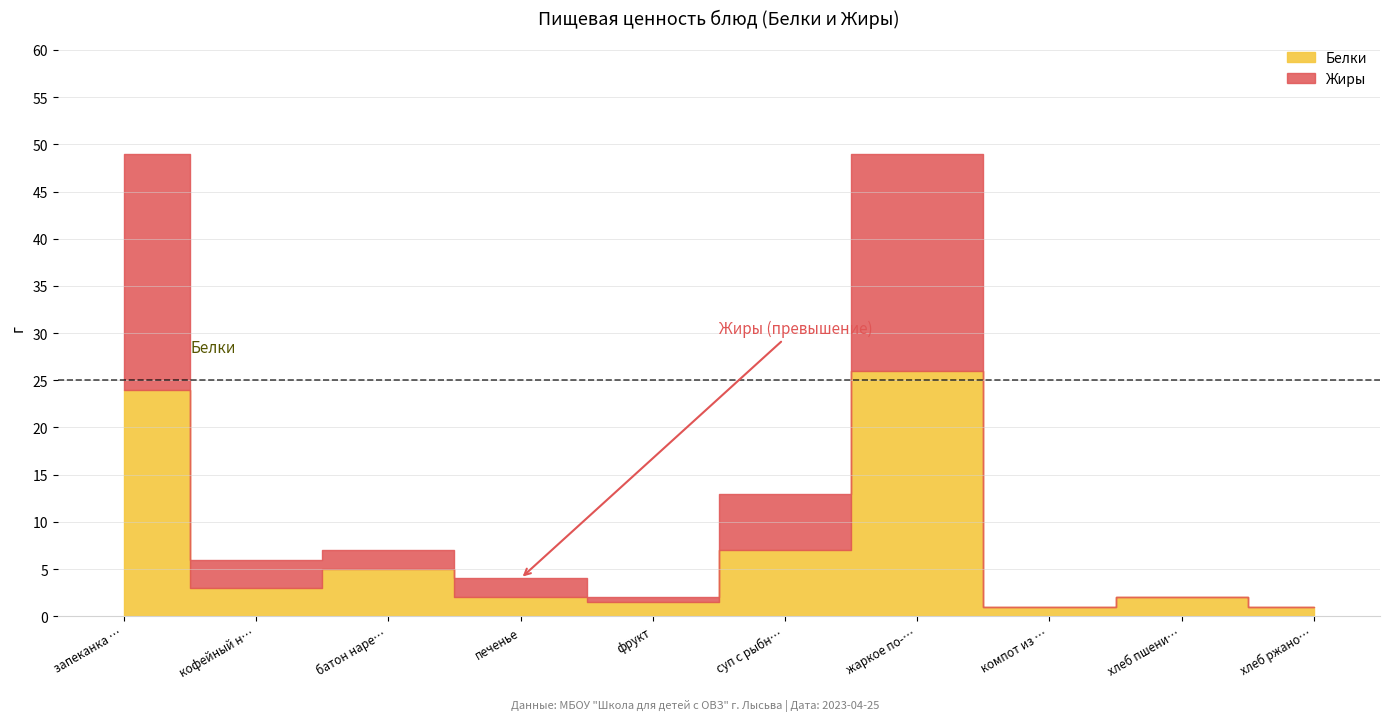

At which label does Жиры first exceed 2?

запеканка творожная